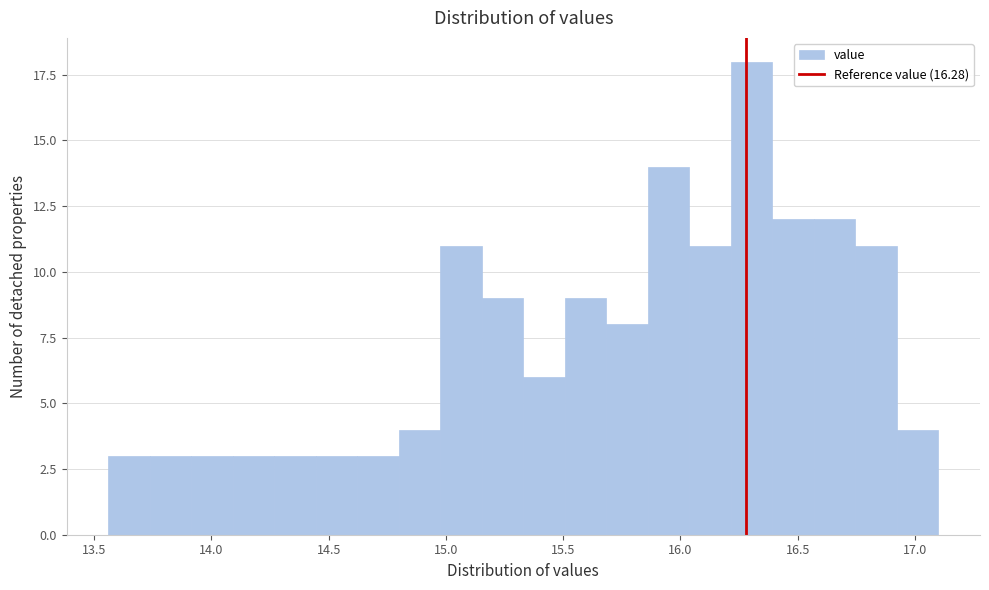

Read against the x-axis, roughly where is the centre of the tallest bar?

16.30